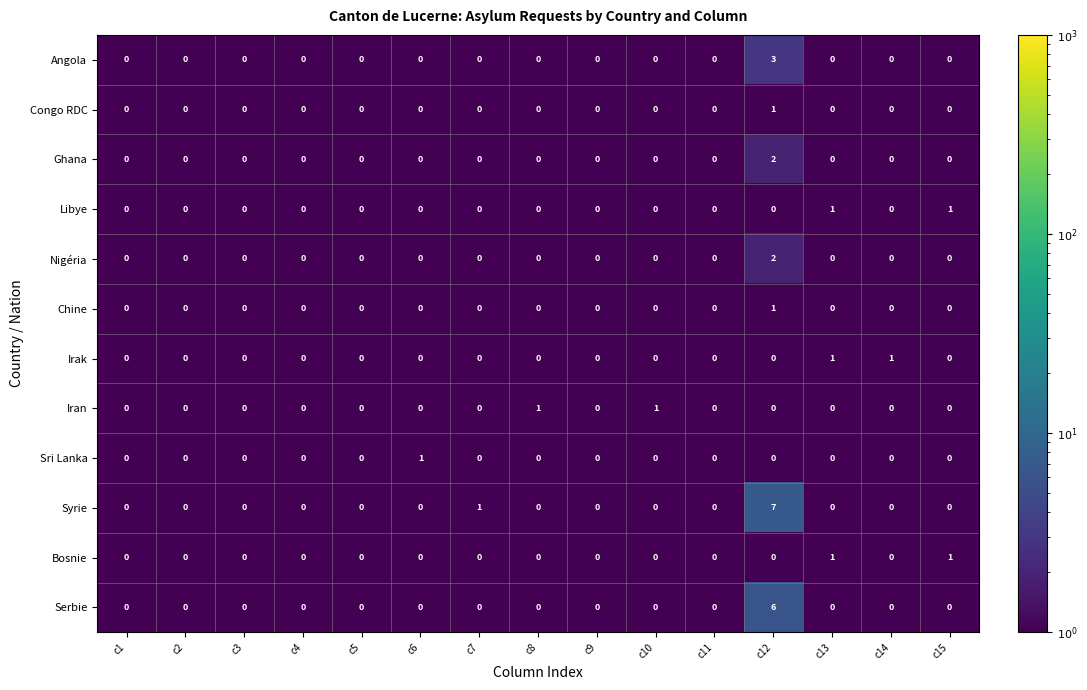

How many data points does each series have?

15